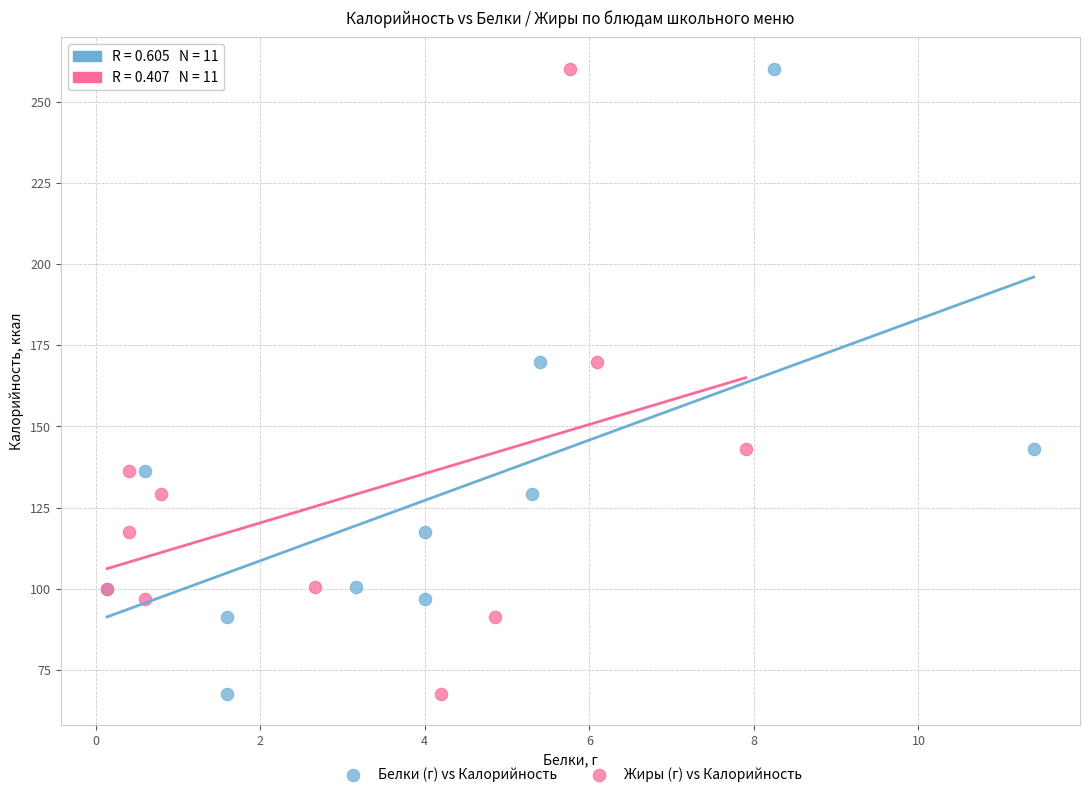

What are all the series names shown in the legend?

Белки (г) vs Калорийность, Жиры (г) vs Калорийность